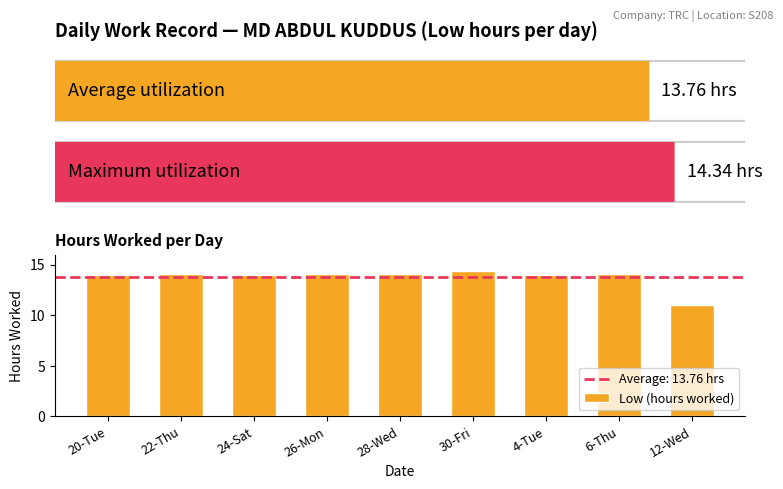

Where is the data nearest to the value 12?

12-Wed